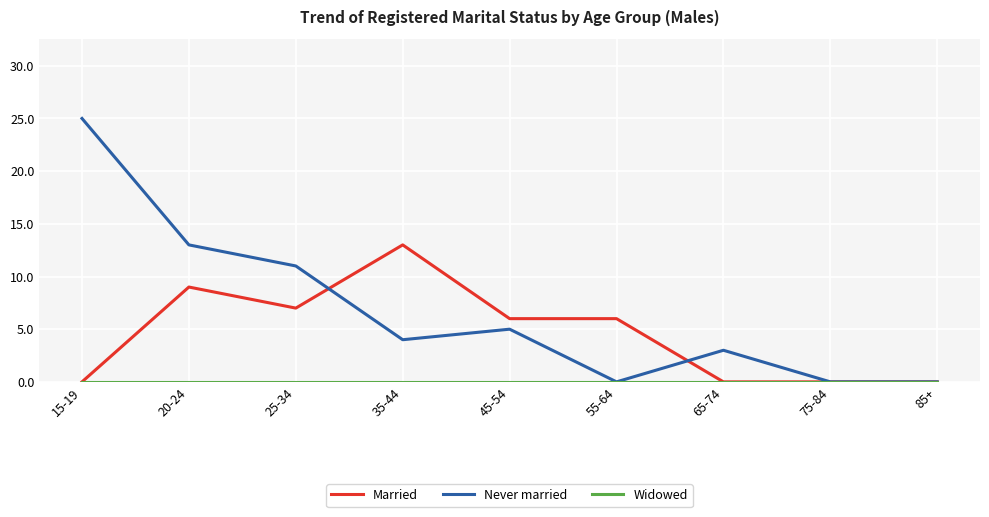

What is the difference between the highest and lowest values at 15-19?

25